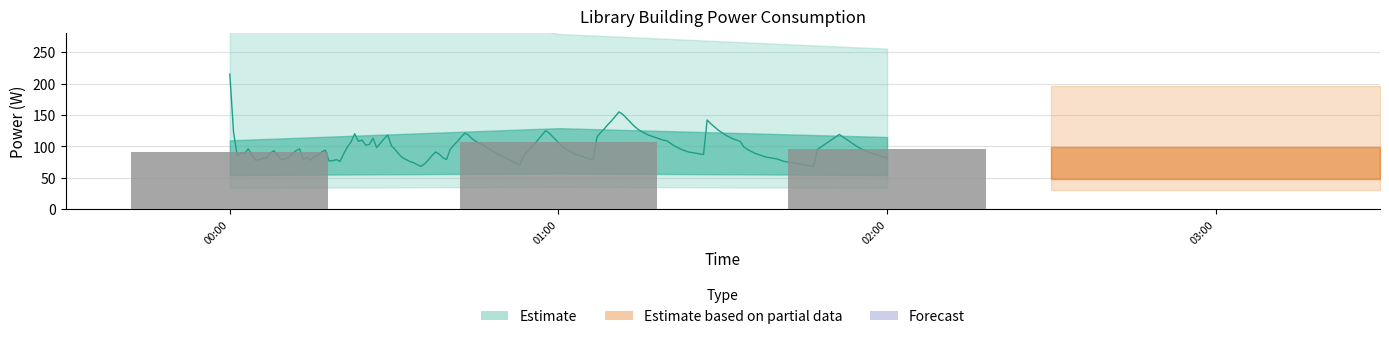

Reading left to right, transcribe all the data shown in this chart.

91.4	107.5	95.8